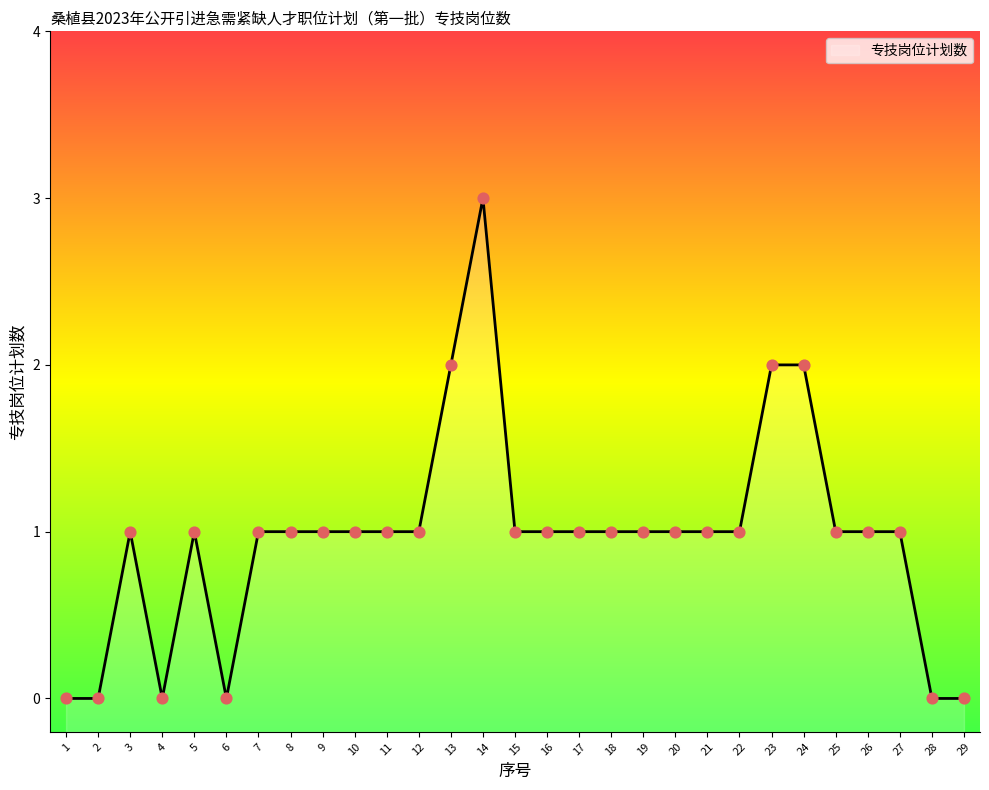

Between 10 and 1, which is larger?

10